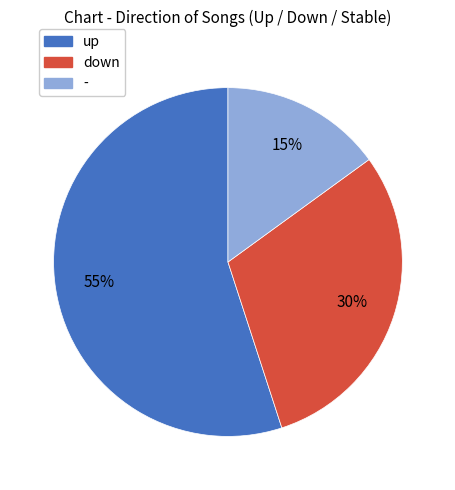

To the nearest percent, what percentage of the pie is up?

55%